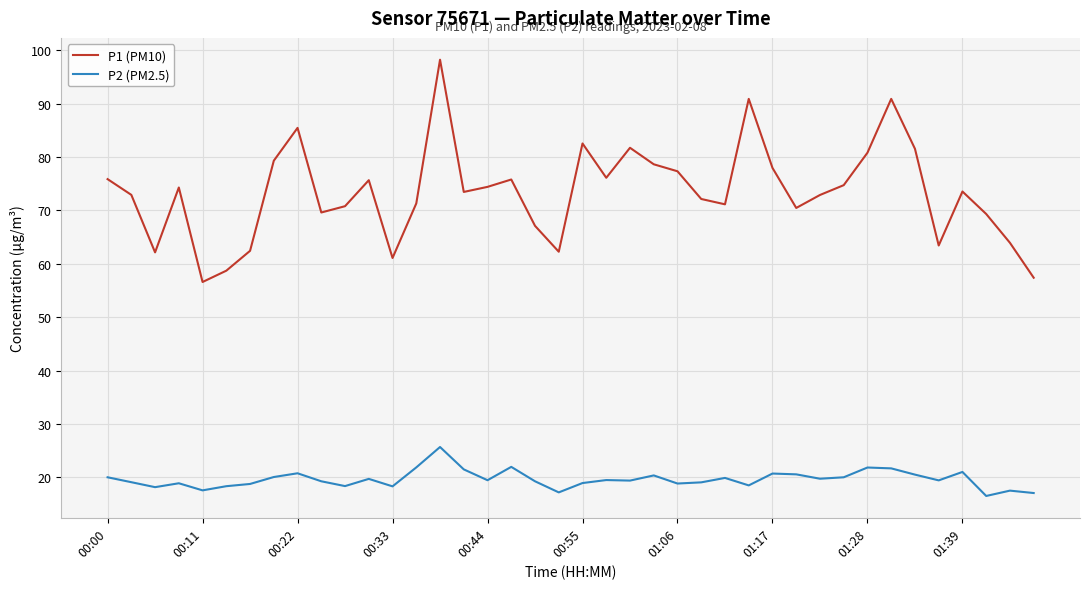

What is the highest value of the P1 (PM10) series?

98.2